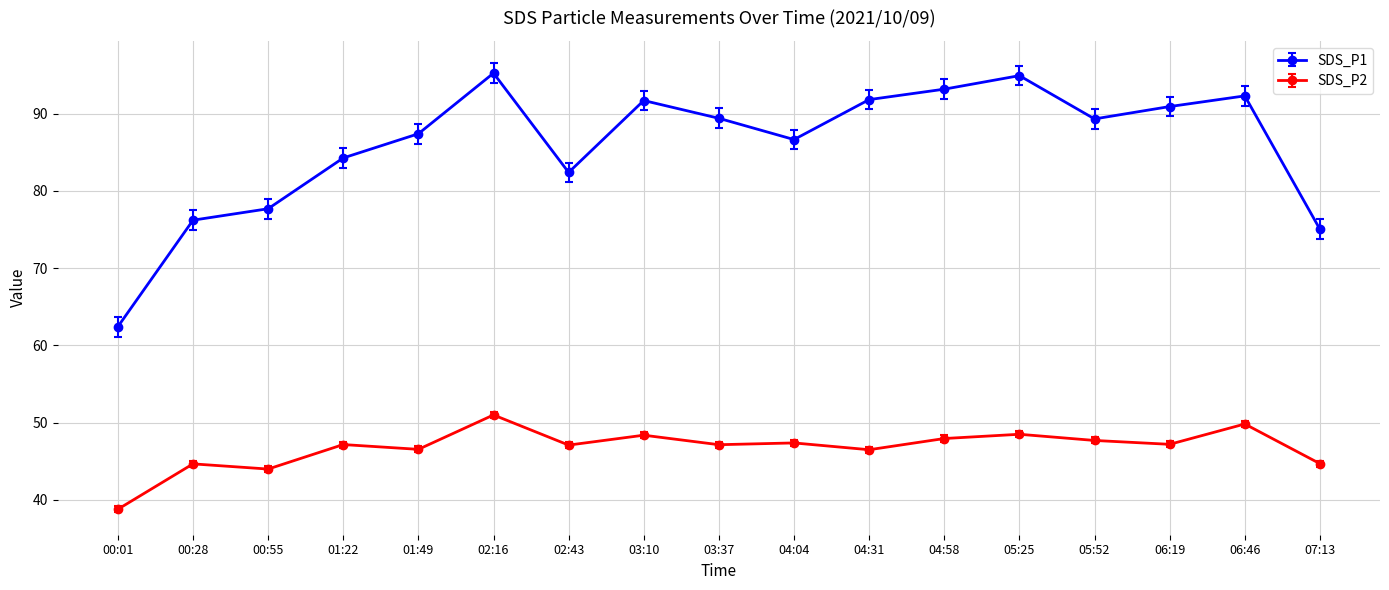

What is the approximate value of SDS_P2 at 02:16?

51.0